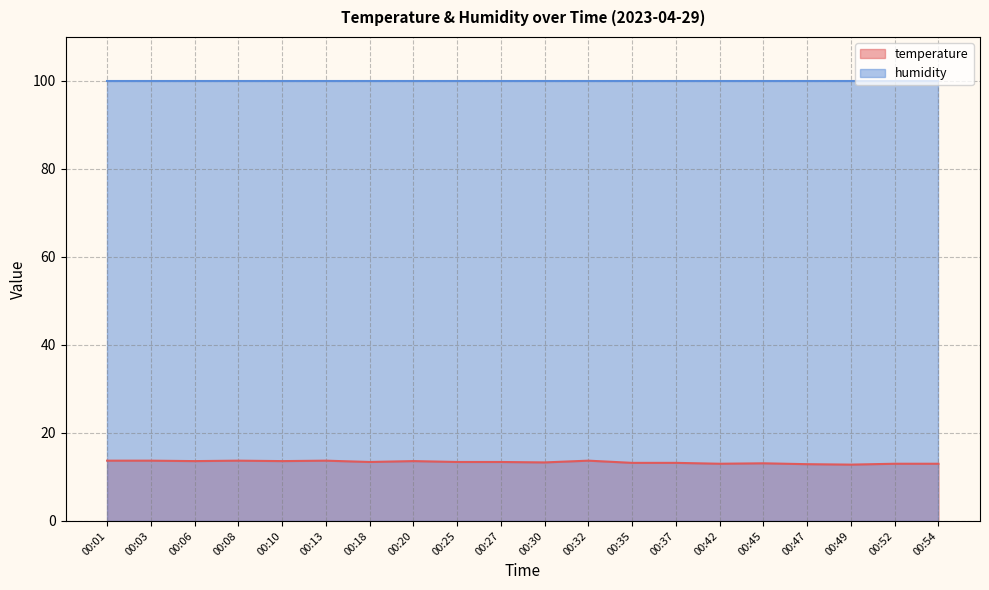

True or false: humidity has a value of 44.1 at 00:42.

False